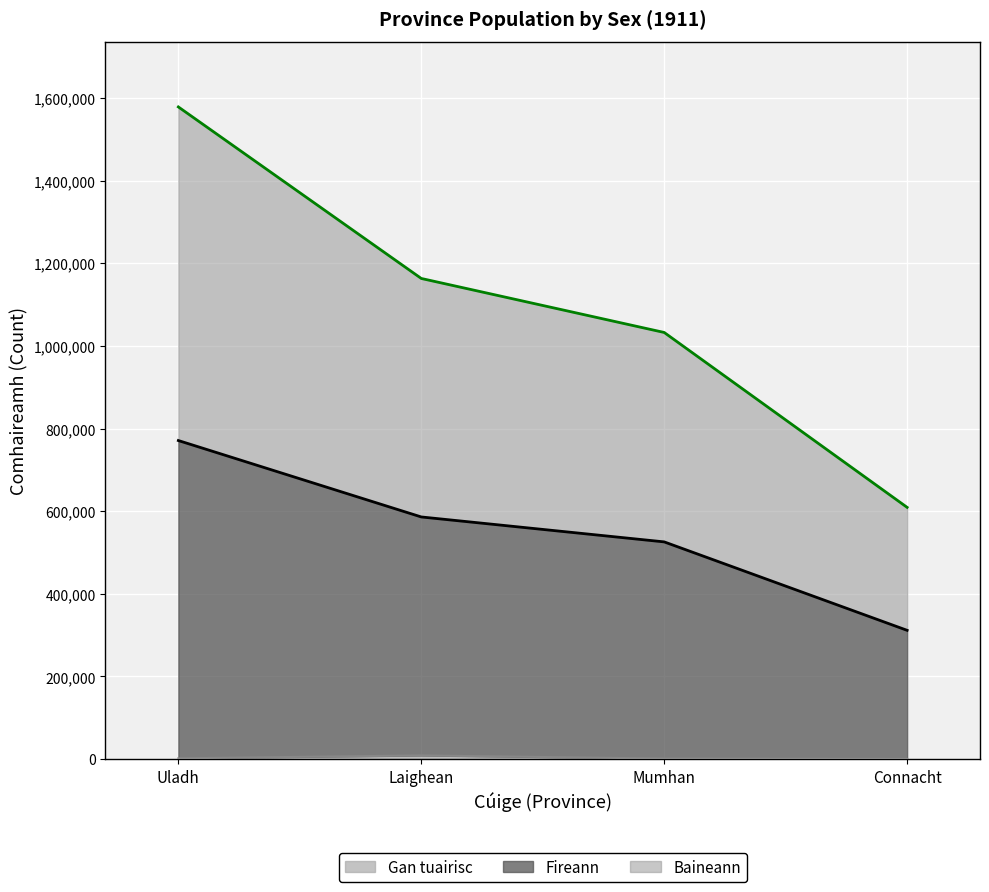

True or false: Gan tuairisc and Baineann intersect in this chart.

False